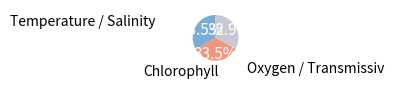

Is there any slice that represents more than half of the pie?

No